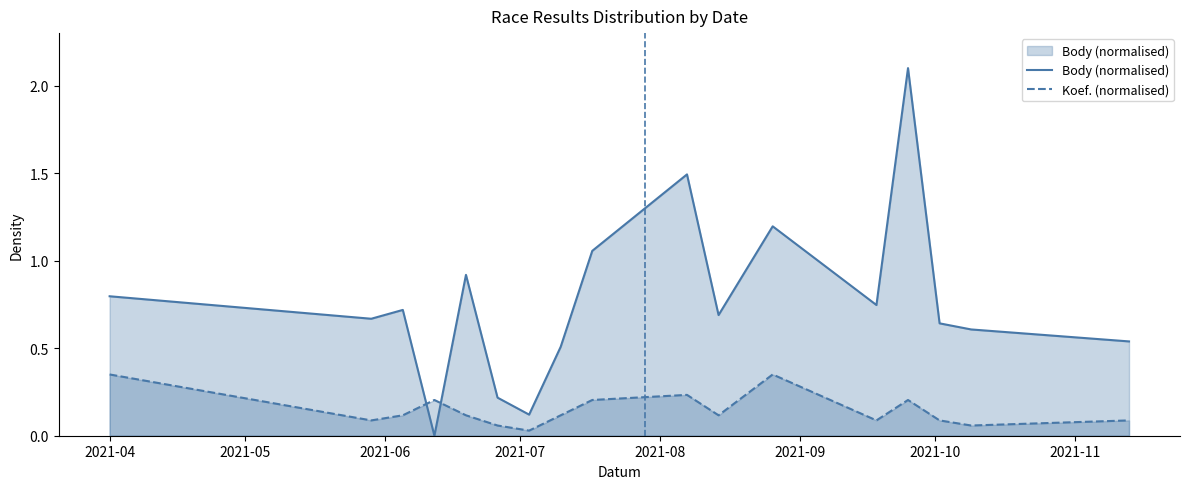

What is the greatest value displayed?

2.1